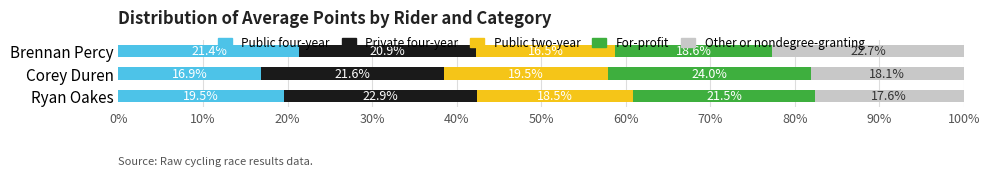

What is the average value of the Public four-year series?

19.3